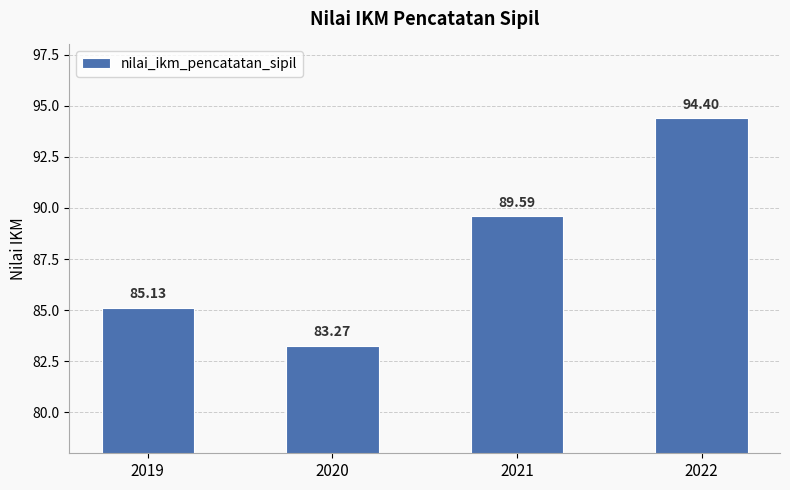

What is the value of the 2nd bar from the left?

83.3